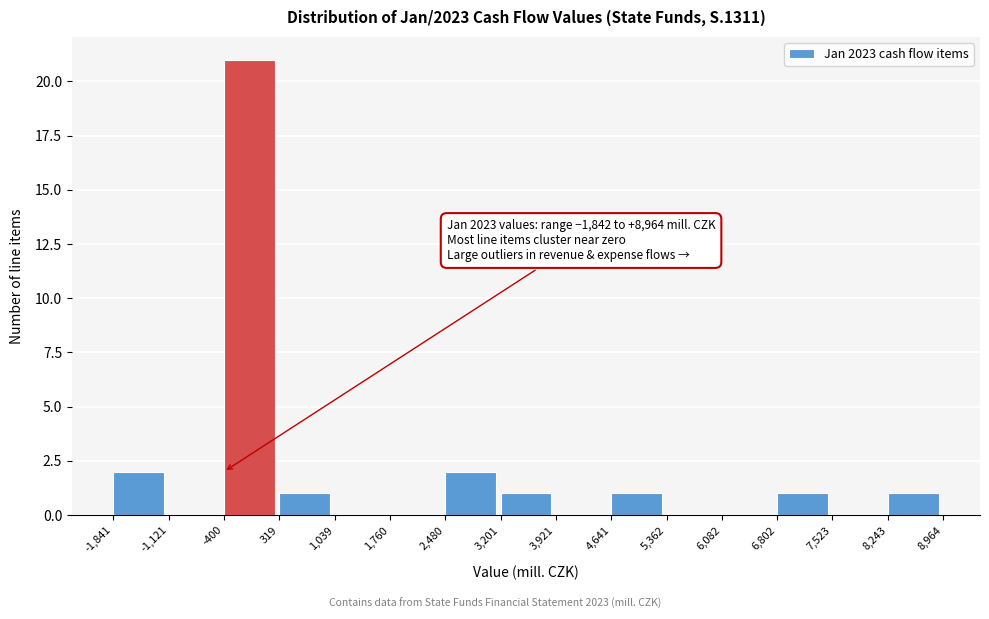

Which range on the x-axis has the tallest bar?

-400 to 319